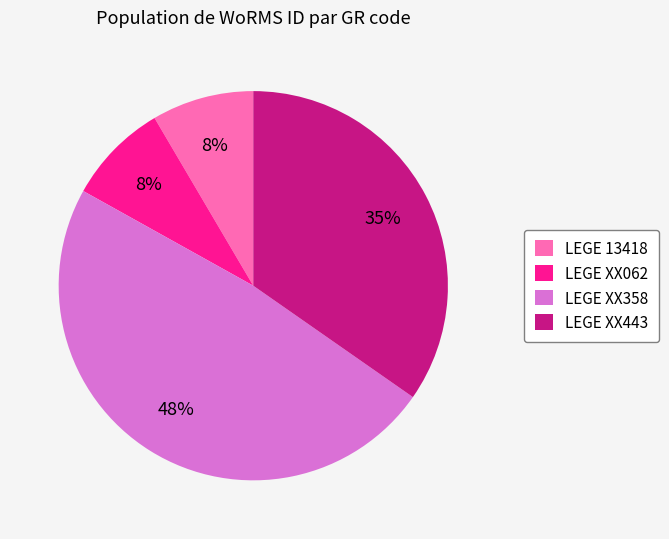

To the nearest percent, what is the difference between the LEGE XX358 and LEGE 13418 slice percentages?

40%